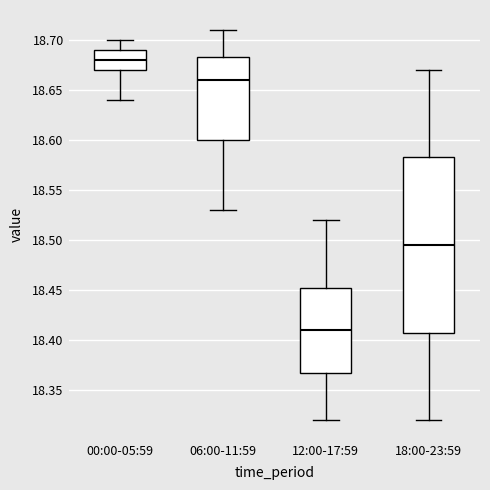

Which box has the lowest median line?

12:00-17:59